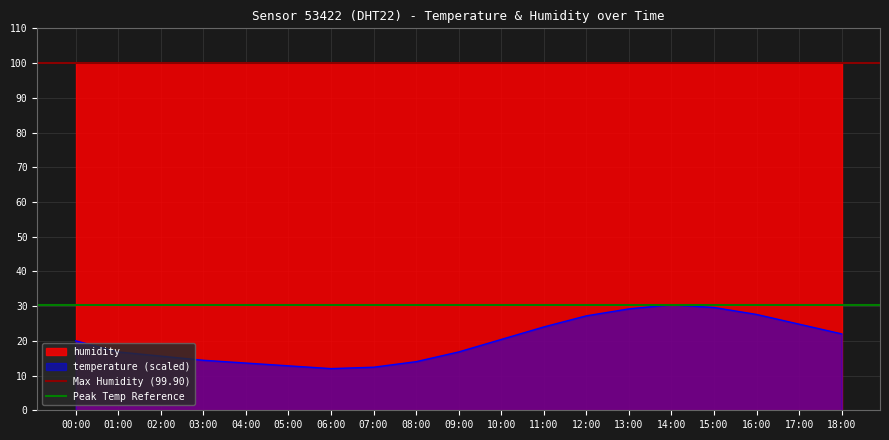

The value of temperature (scaled) at 06:00 is 20.7. True or false?

False